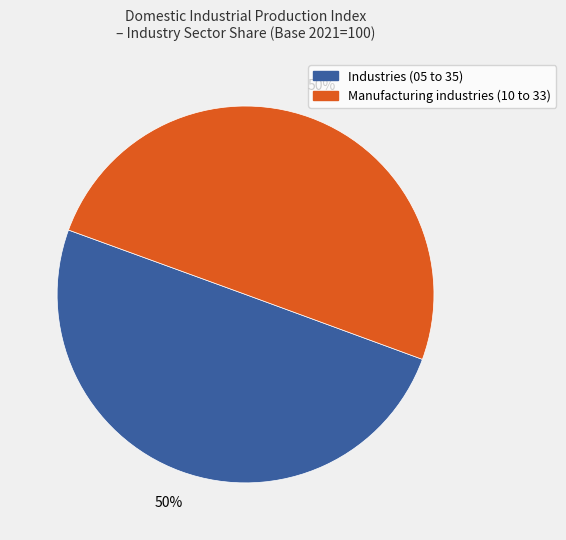

To the nearest percent, what is the average slice percentage?

50%